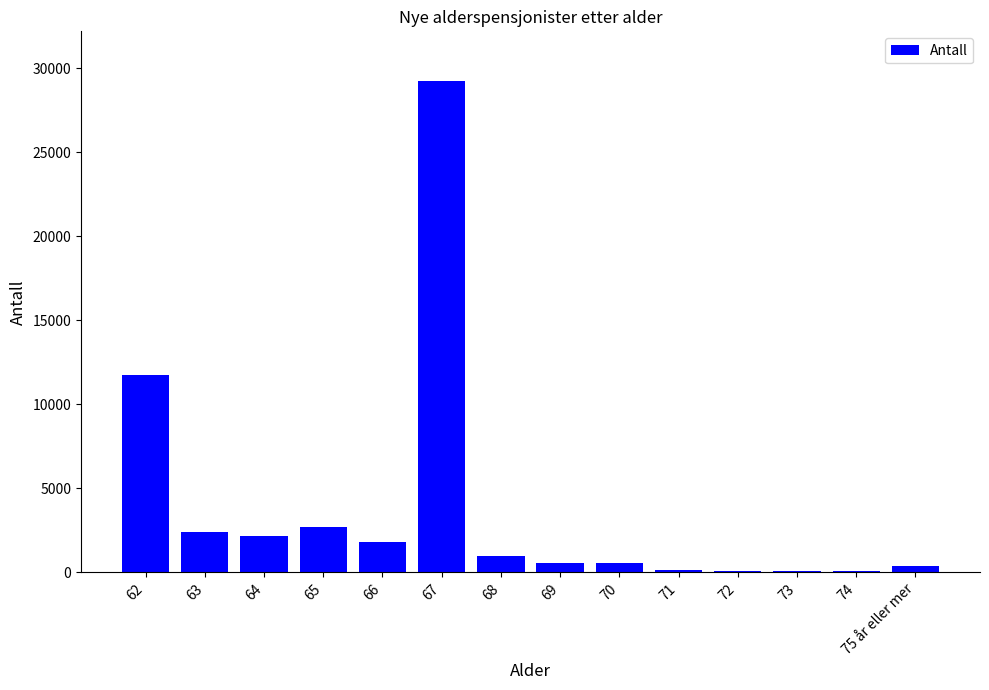

Count the number of data series in this chart.

1